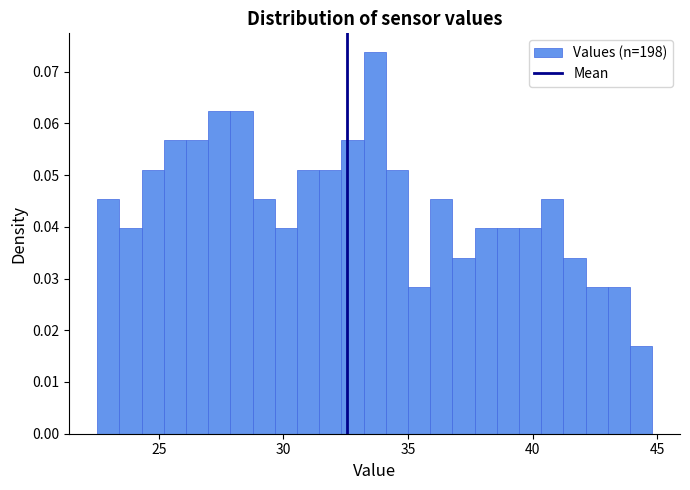

Around what value on the x-axis is the tallest bar? Give the approximate position of its centre, as read against the axis.

33.5